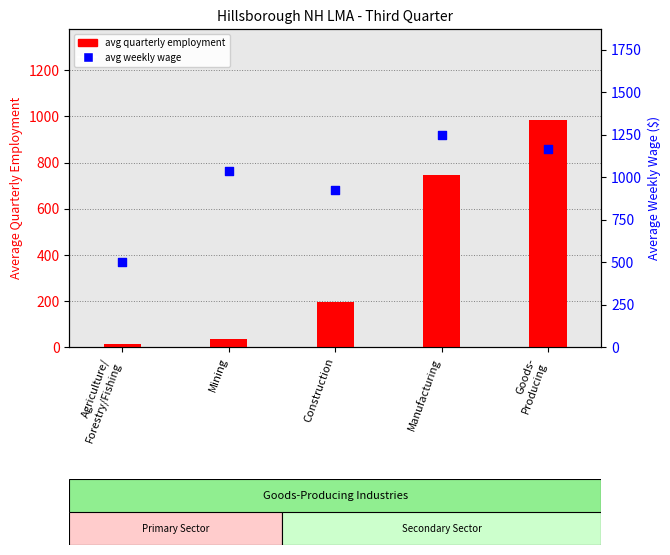

At which category is the sum across all series the highest?

Goods-
Producing